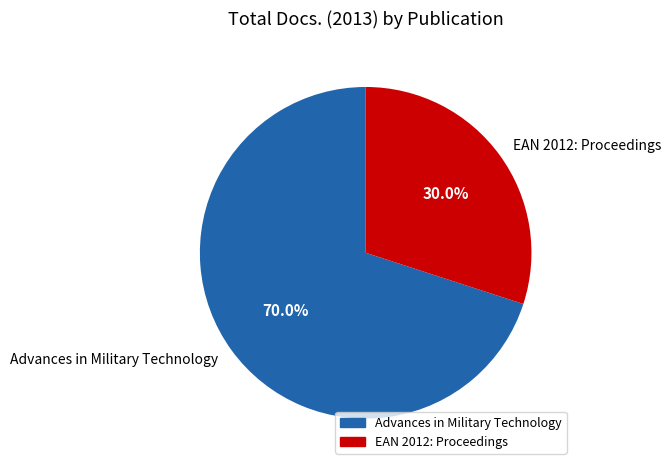

How many slices are in this pie chart?

2